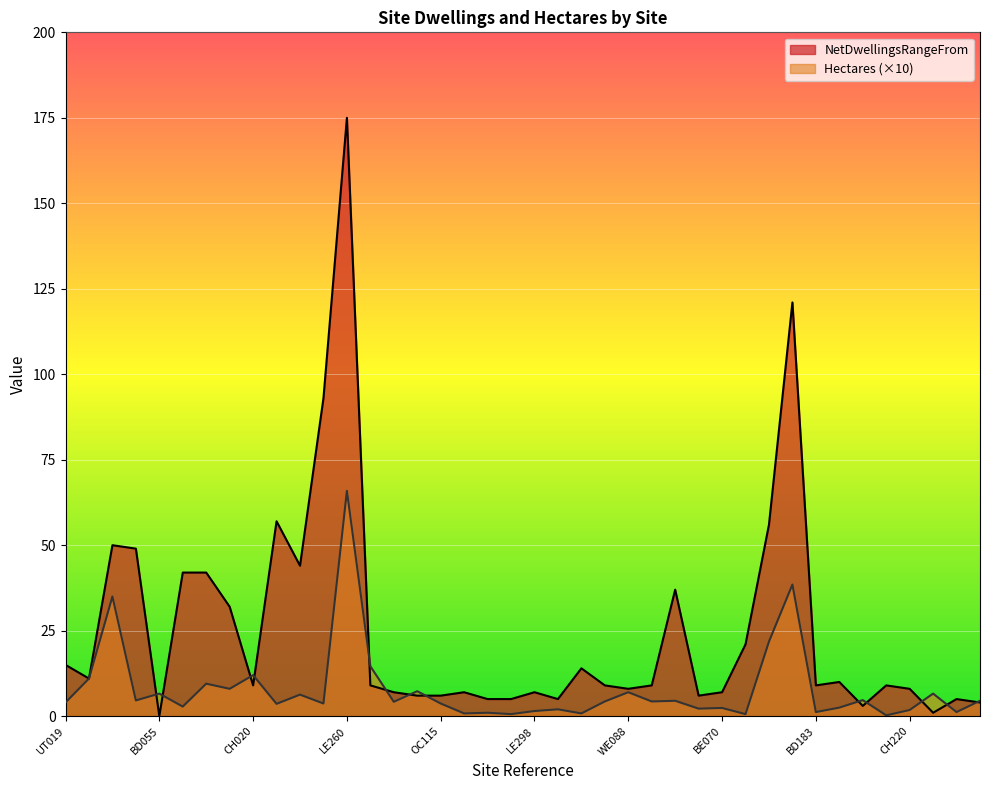

Rank the categories by Hectares value from lowest to highest.

LE326, LE293, LE319, LE149, LE308, LE290, BD183, LE328, LE298, CH220, CH193, LE116A, BE070, BD026, BD102, LE151, LE079, OC115, UT019, OC067, OC154, LB005, LE219, OC005, LE073, OC192, LE088, BD055, CS008, WE088, OC076, CH015, CH014, LE071A, CH020, EN135, OC039, LE066, CH105, LE260